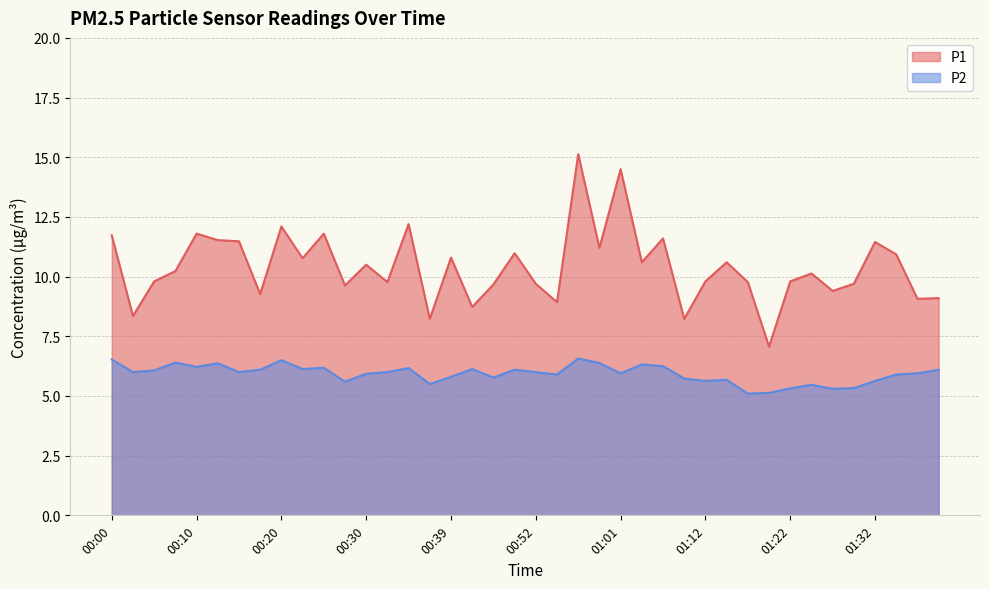

At 00:32, list the series in order from smallest to largest.

P2, P1